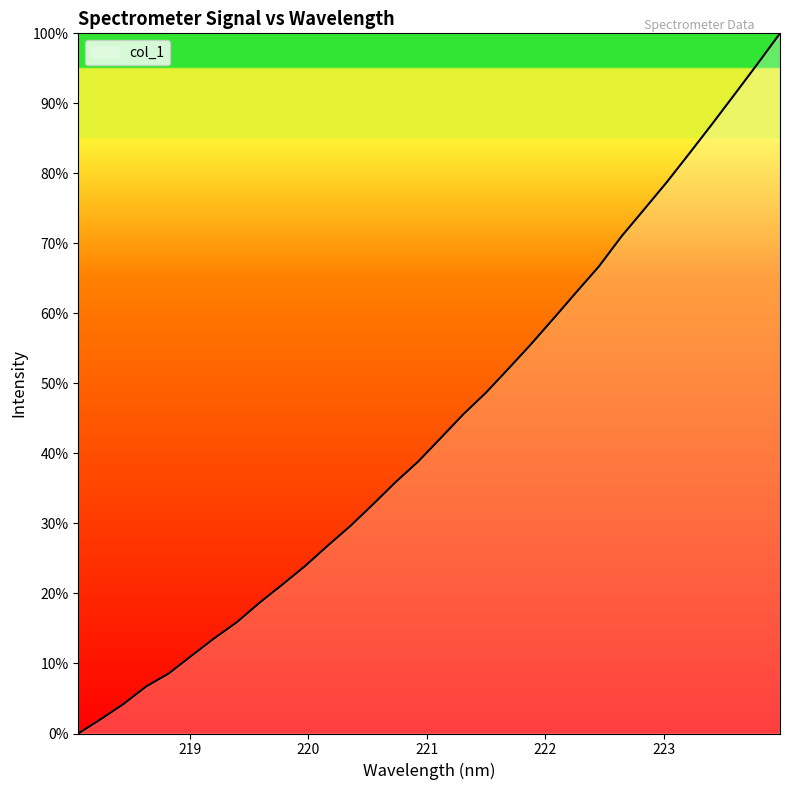

What is the difference between the maximum and minimum values?

100.0